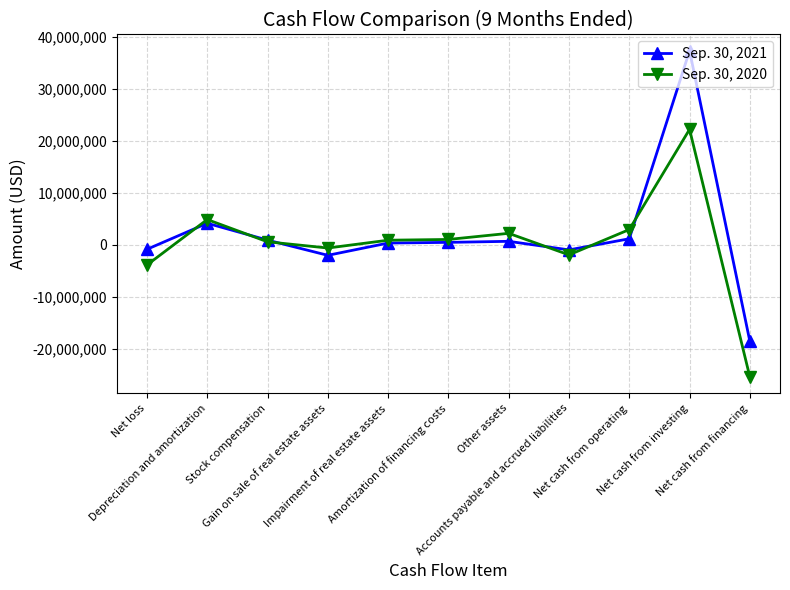

What is the label of the 1st point from the right?

Net cash from financing